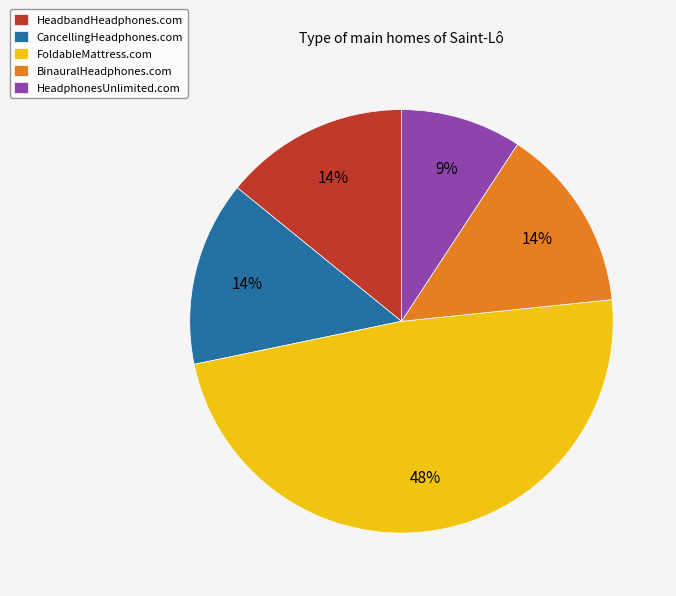

Count the number of slices in the pie.

5